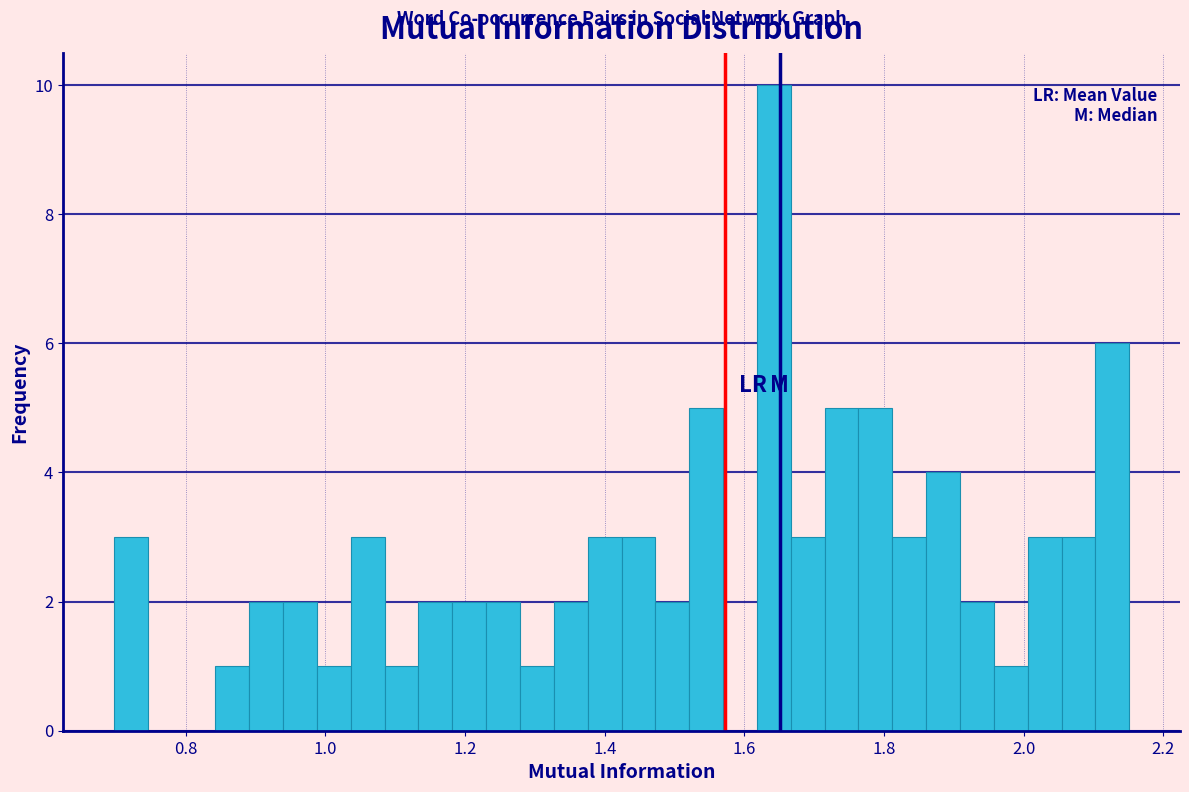

Around what value on the x-axis is the tallest bar? Give the approximate position of its centre, as read against the axis.

1.64